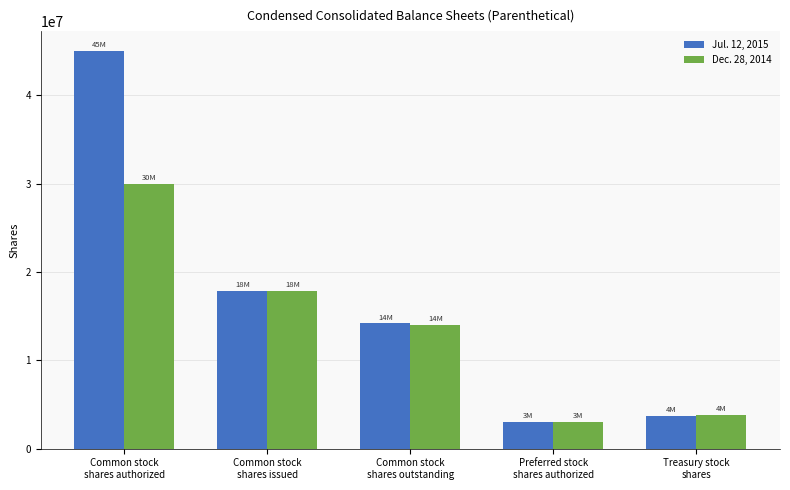

The value of Dec. 28, 2014 at Common stock
shares authorized is 11317266. True or false?

False